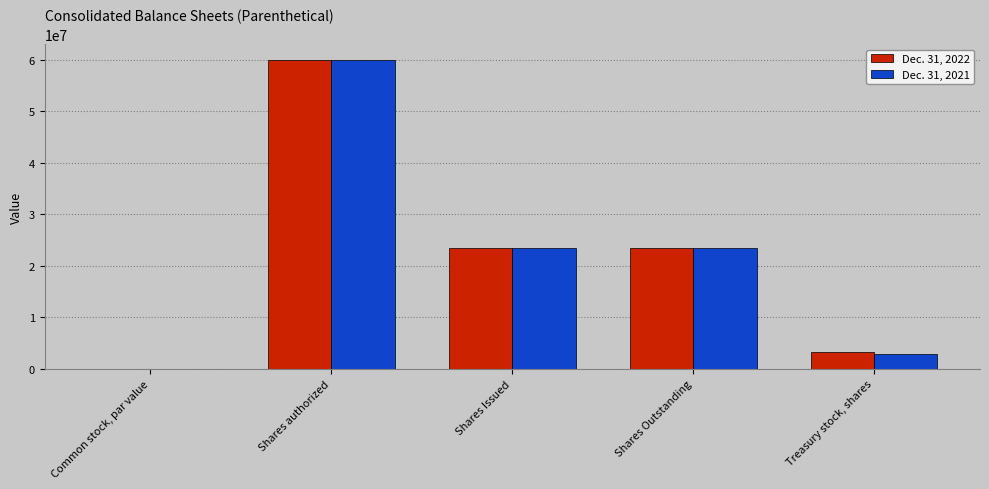

Is the value of Dec. 31, 2021 at Shares Issued greater than the value of Dec. 31, 2022 at Shares authorized?

No